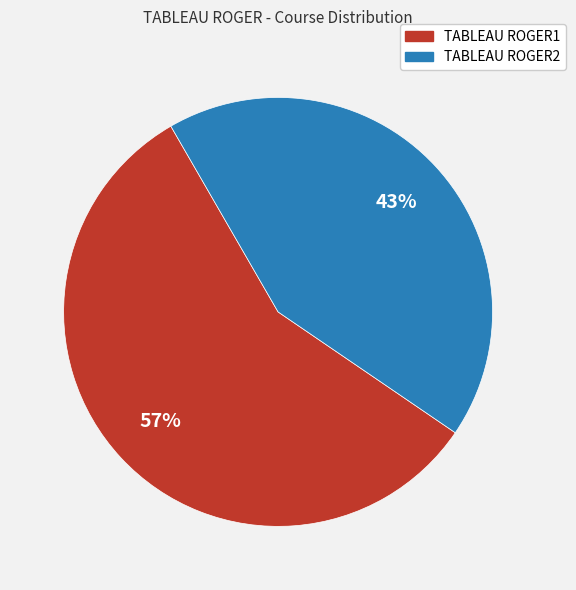

To the nearest percent, what is the combined percentage of TABLEAU ROGER2 and TABLEAU ROGER1?

100%